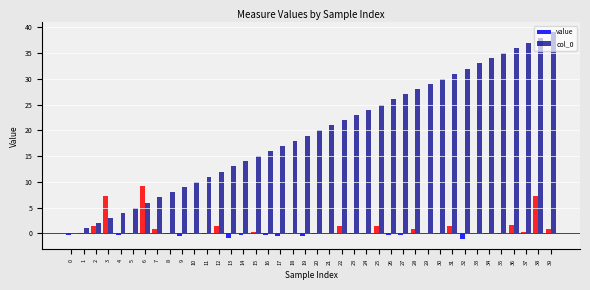

Count the number of categories in the chart.

40